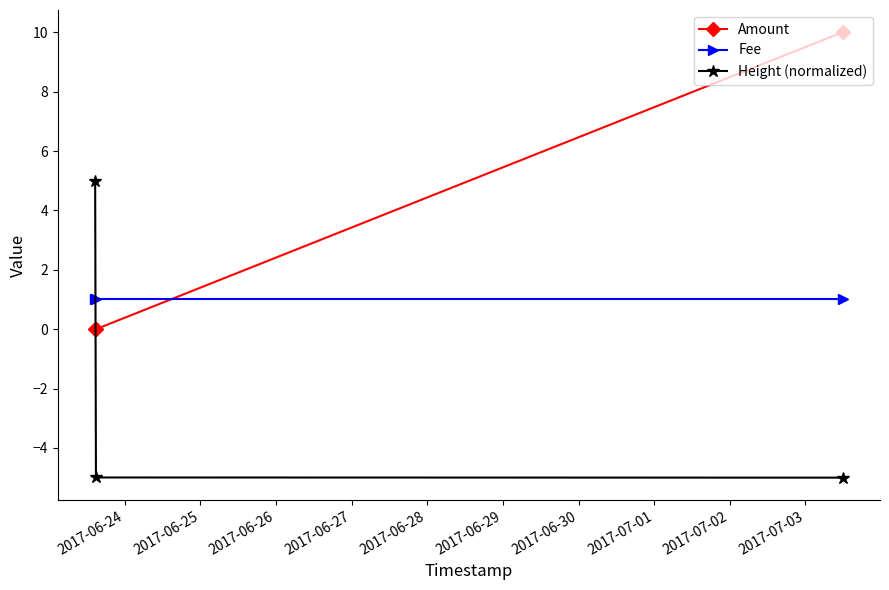

What is the sum of all Height (normalized) values?

-5.0